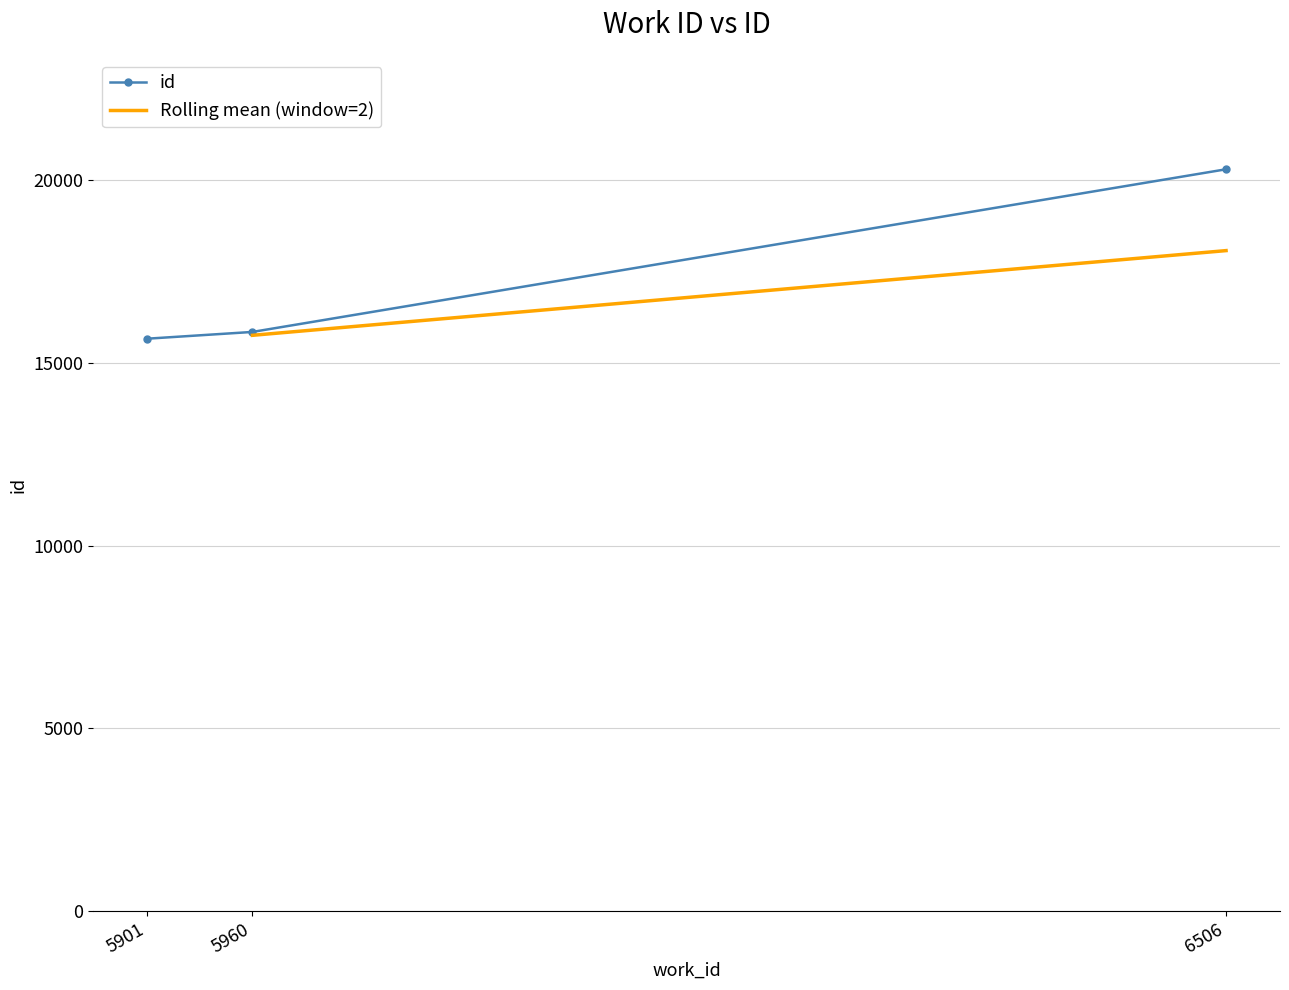

The chart shows a value of 8108 at 5960. True or false?

False